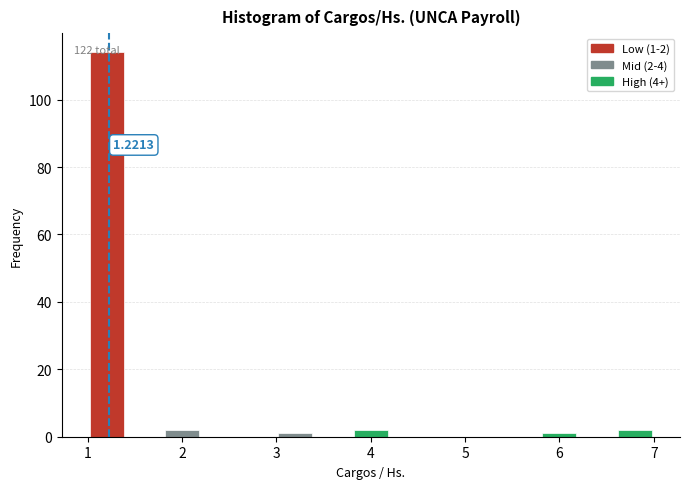

Over which range of the x-axis is the bar tallest?

1.0 to 1.4